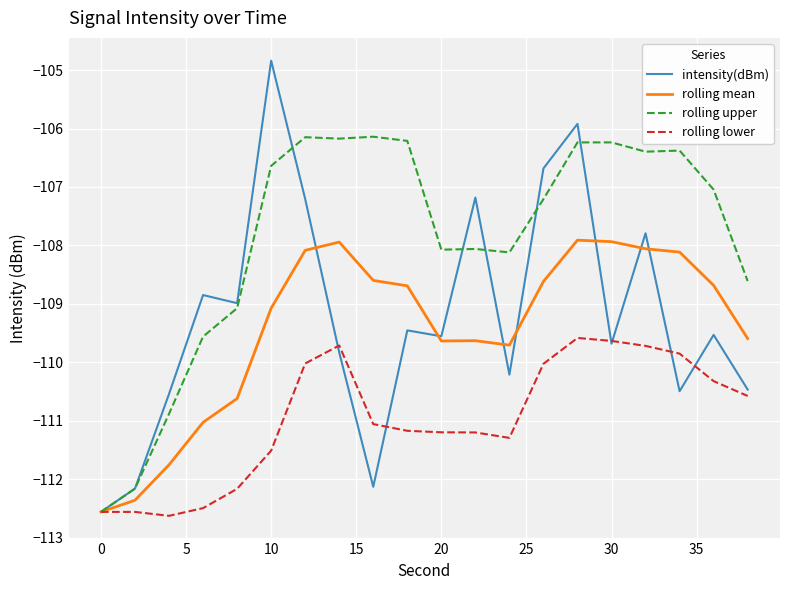

How many values in the rolling lower series are below -111?

11